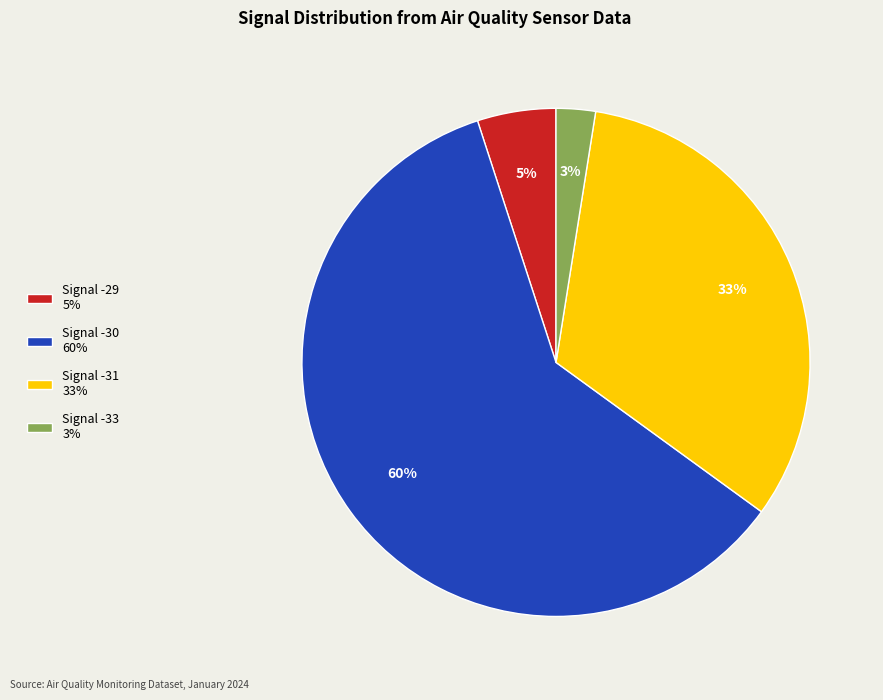

To the nearest percent, what portion does Signal -29 5% represent?

5%